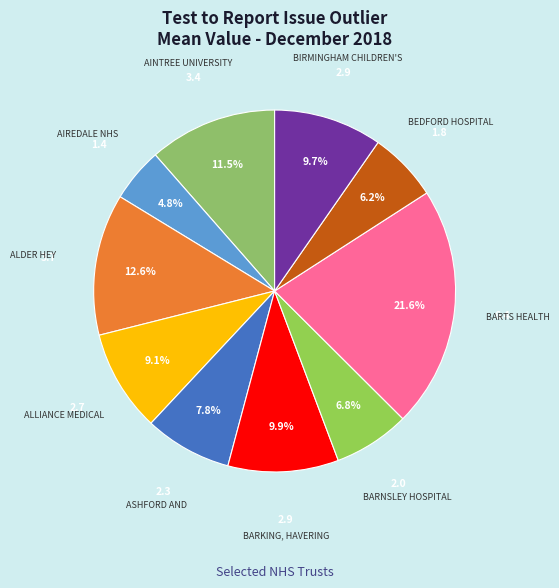

How many slices are in this pie chart?

10